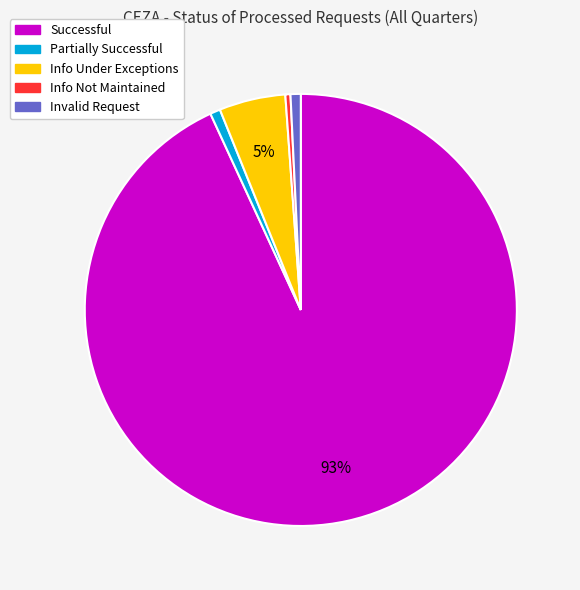

To the nearest percent, what is the average slice percentage?

20%